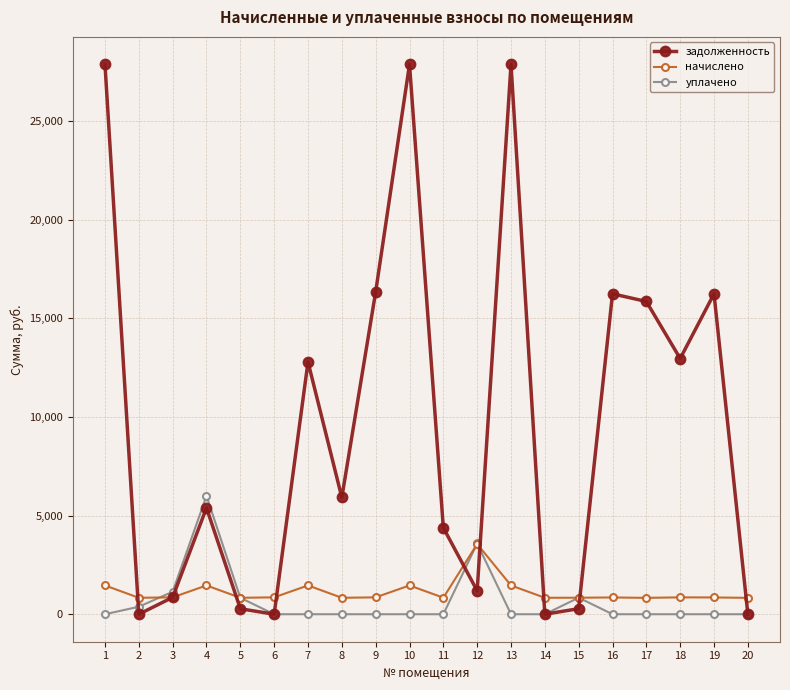

What is the greatest value displayed?

27871.3